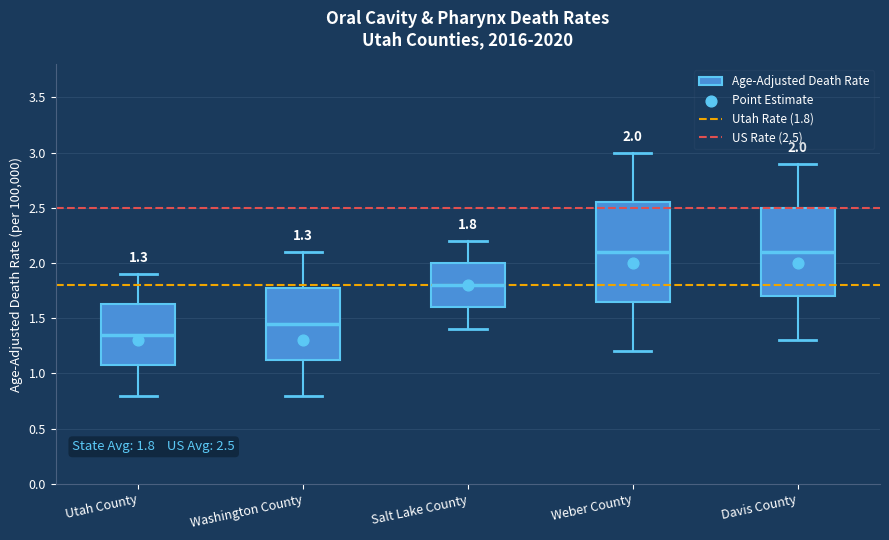

Comparing the boxes themselves (not the whiskers), which one is the tallest?

Weber County